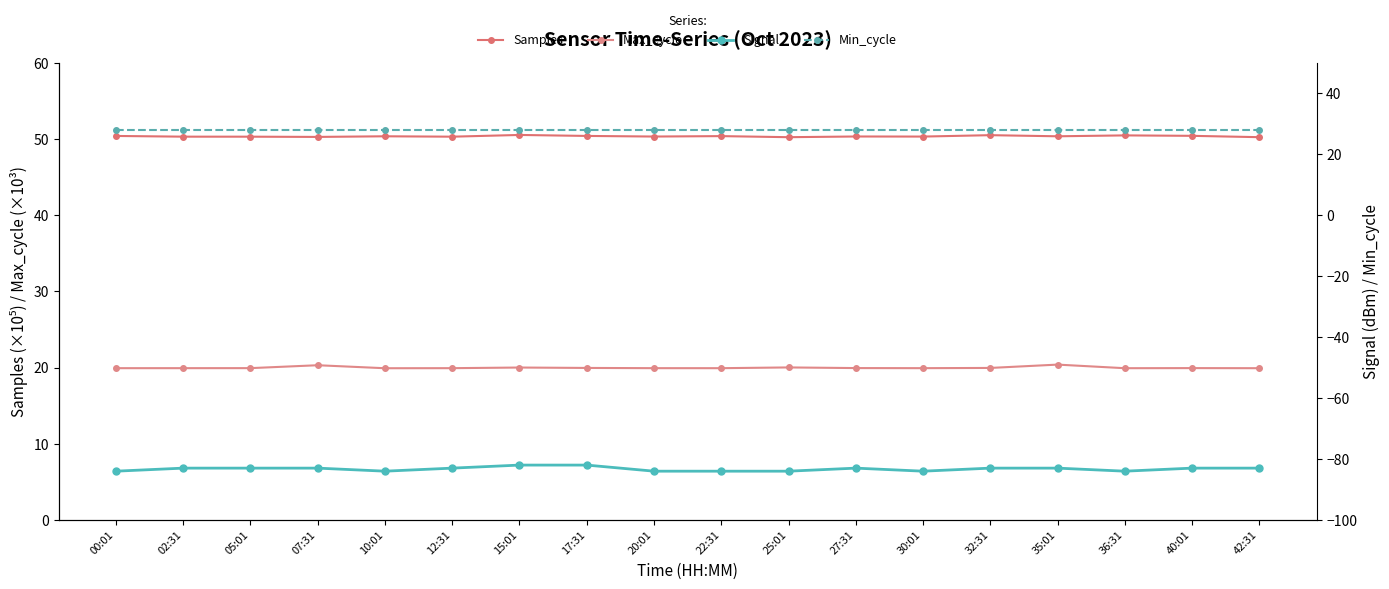

Reading left to right, extract all data points from this chart.

Samples: 50.4	50.3	50.3	50.3	50.4	50.3	50.5	50.4	50.3	50.4	50.2	50.3	50.3	50.5	50.4	50.5	50.4	50.2
Max_cycle: 19.9	19.9	19.9	20.3	19.9	19.9	20.0	20.0	19.9	19.9	20.0	19.9	19.9	20.0	20.4	19.9	19.9	19.9
Signal: -84.0	-83.0	-83.0	-83.0	-84.0	-83.0	-82.0	-82.0	-84.0	-84.0	-84.0	-83.0	-84.0	-83.0	-83.0	-84.0	-83.0	-83.0
Min_cycle: 28.0	28.0	28.0	28.0	28.0	28.0	28.0	28.0	28.0	28.0	28.0	28.0	28.0	28.0	28.0	28.0	28.0	28.0